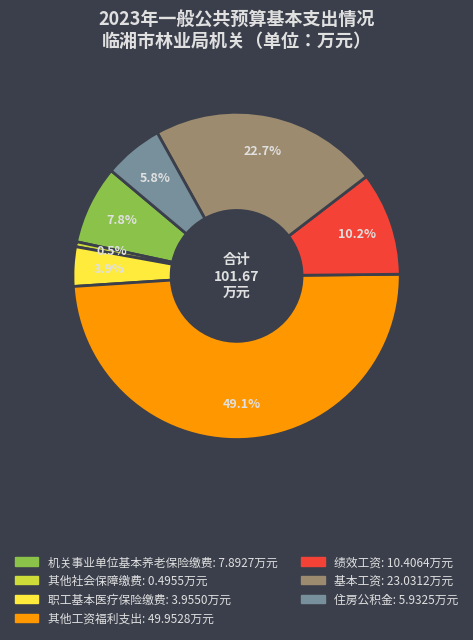

Do 住房公积金 and 其他工资福利支出 together represent more than half of the pie?

Yes